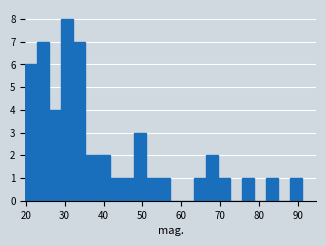

Read against the x-axis, roughly where is the centre of the tallest bar?

31